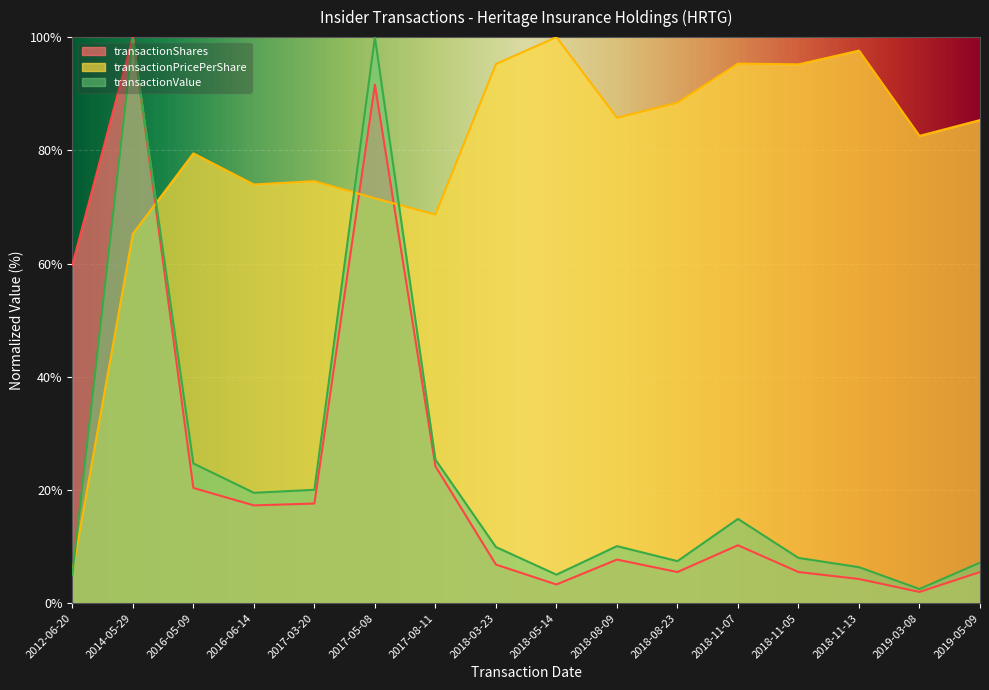

What is the total value across all series at 2019-05-09?

98.0